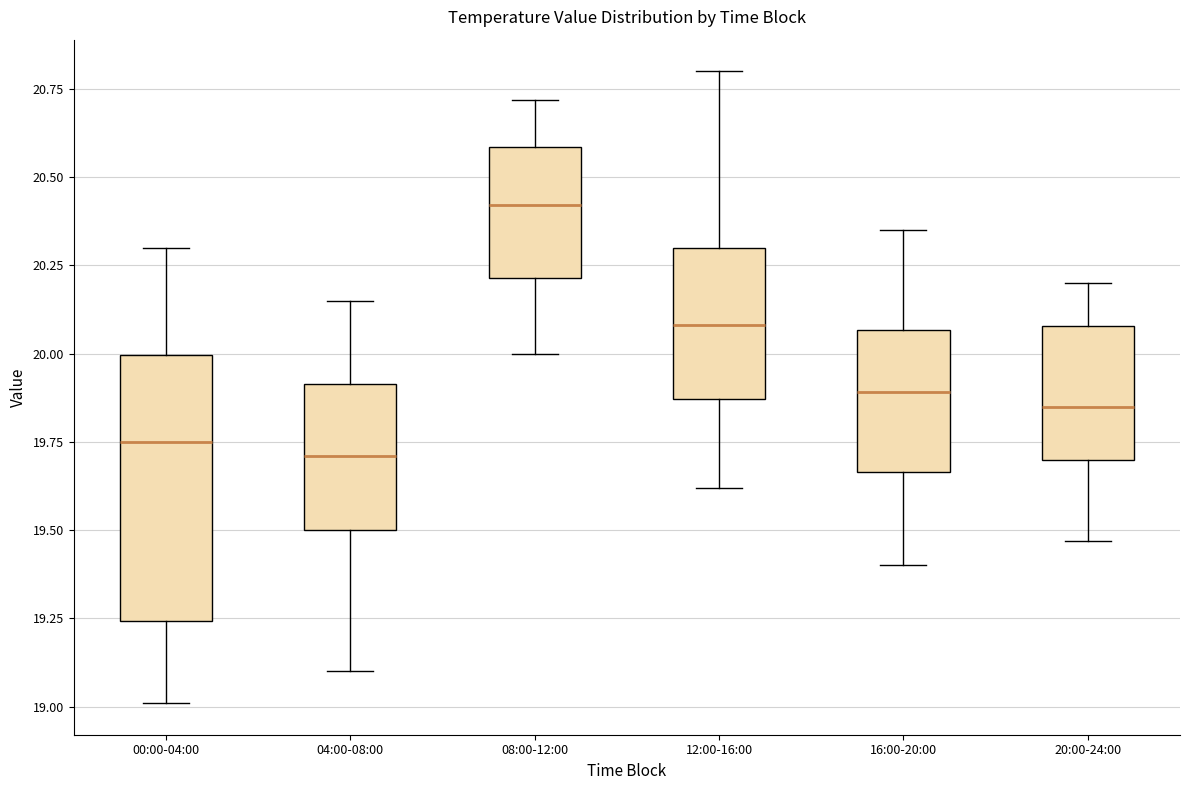

Reading left to right, read every box against the y-axis: the position of its median line, the range the box covers, and the ends of its whiskers. The values are not printed on the chart, so give them approximately, as read against the axis.

00:00-04:00: median 19.75, box 19.25 to 20.00, whiskers 19.00 to 20.30
04:00-08:00: median 19.70, box 19.50 to 19.90, whiskers 19.10 to 20.15
08:00-12:00: median 20.40, box 20.20 to 20.60, whiskers 20.00 to 20.70
12:00-16:00: median 20.10, box 19.85 to 20.30, whiskers 19.60 to 20.80
16:00-20:00: median 19.90, box 19.65 to 20.05, whiskers 19.40 to 20.35
20:00-24:00: median 19.85, box 19.70 to 20.10, whiskers 19.45 to 20.20